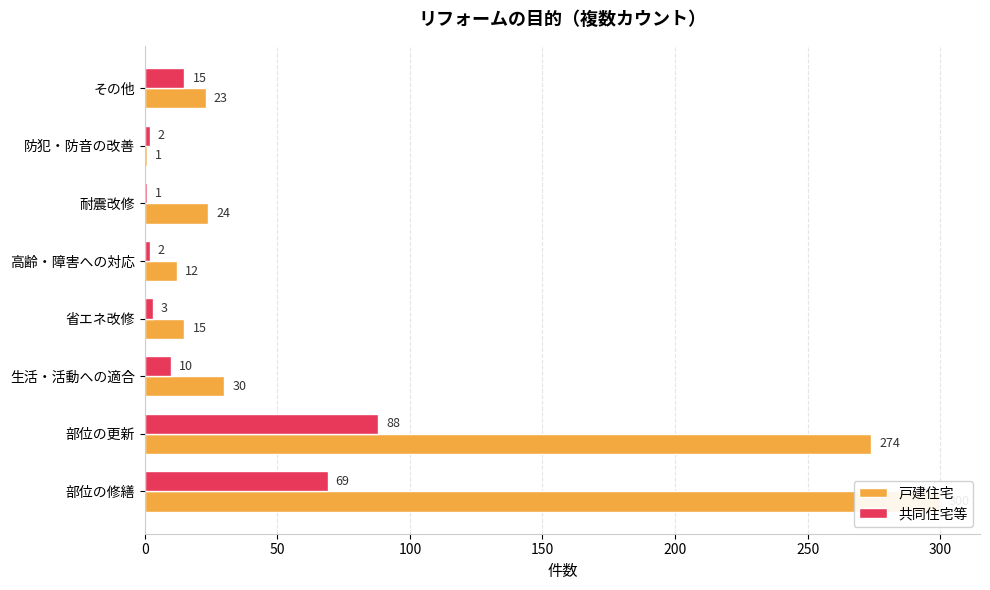

Rank the series by their maximum value, from highest to lowest.

戸建住宅, 共同住宅等